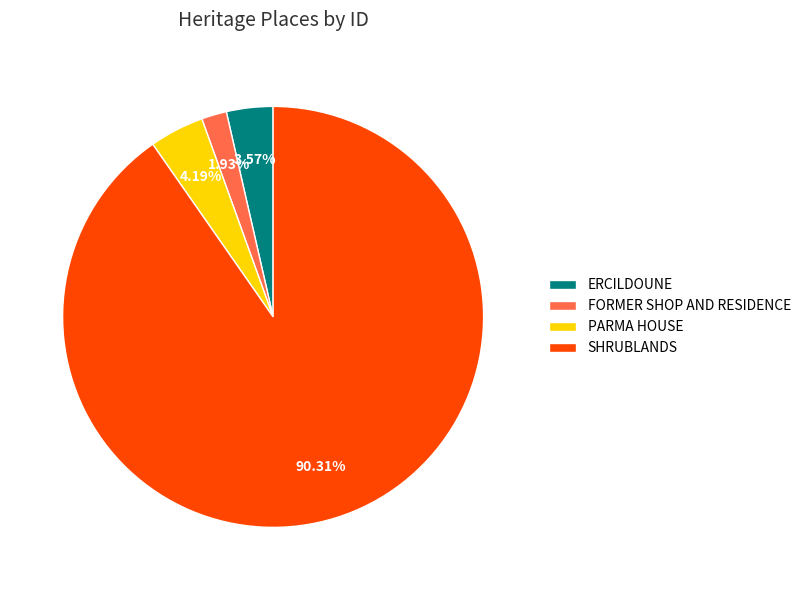

To the nearest percent, what percentage of the pie is ERCILDOUNE?

4%